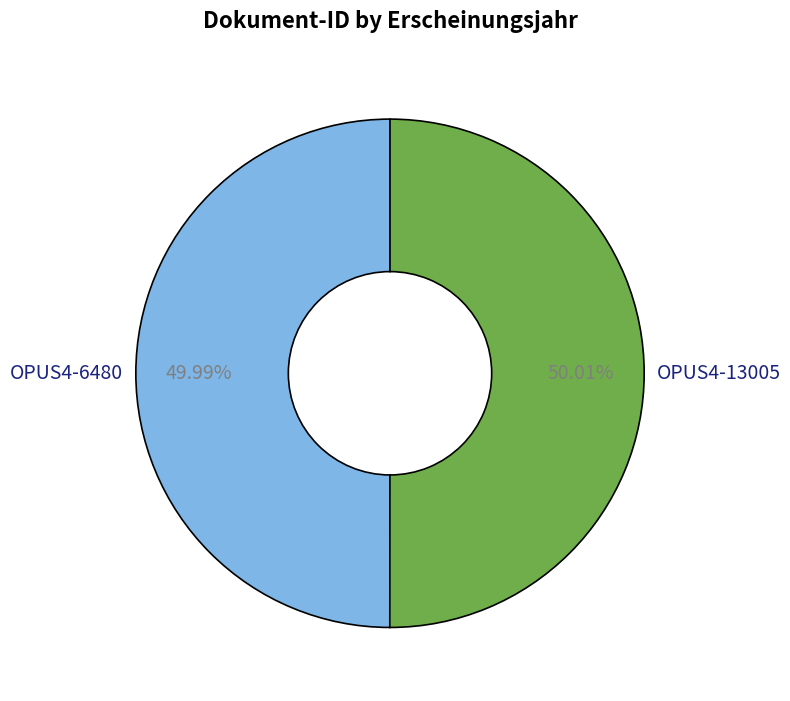

Is the sum of OPUS4-6480 and OPUS4-13005 greater than half?

Yes